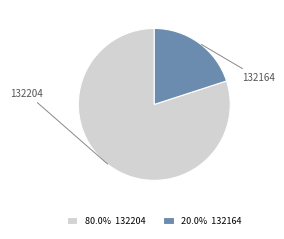

Is there any slice that represents more than half of the pie?

Yes